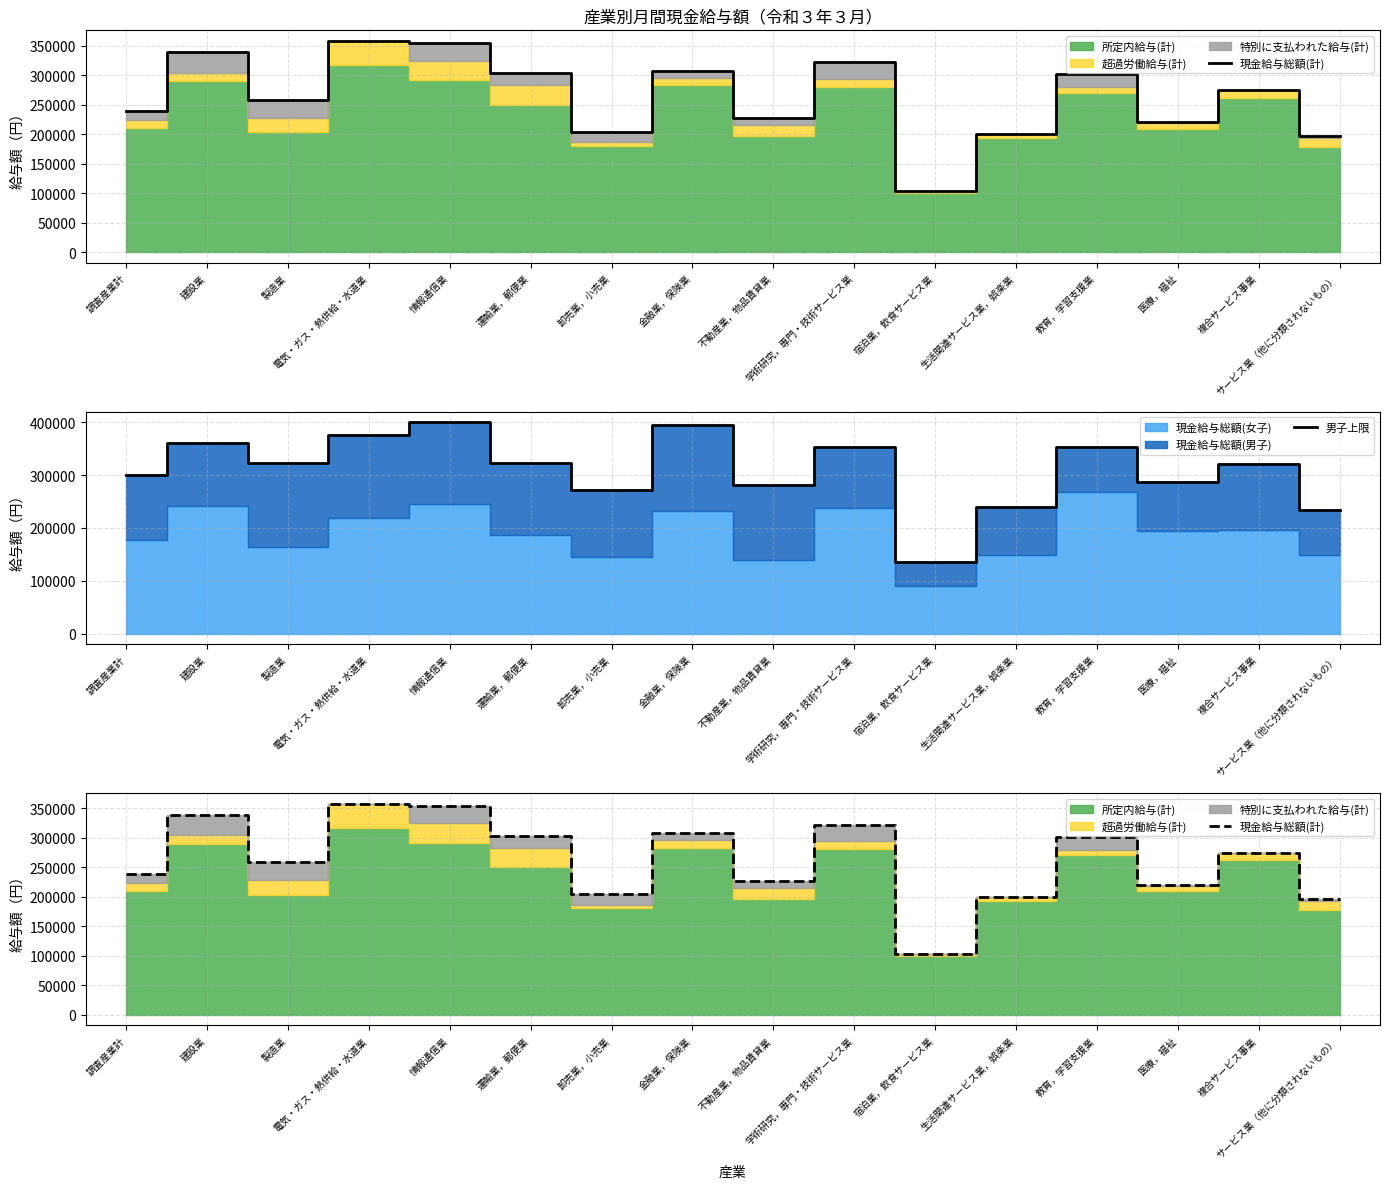

What is the sum of the 男子上限 values at 電気・ガス・熱供給・水道業 and 情報通信業?

776927